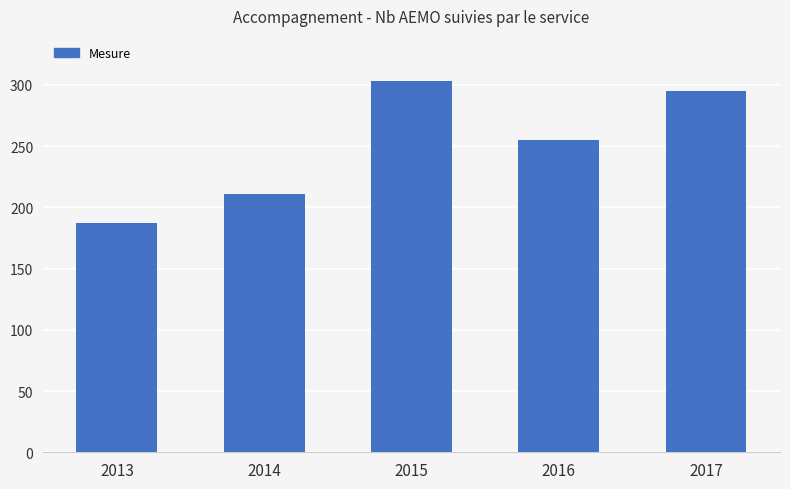

List the labels in order of value, smallest first.

2013, 2014, 2016, 2017, 2015